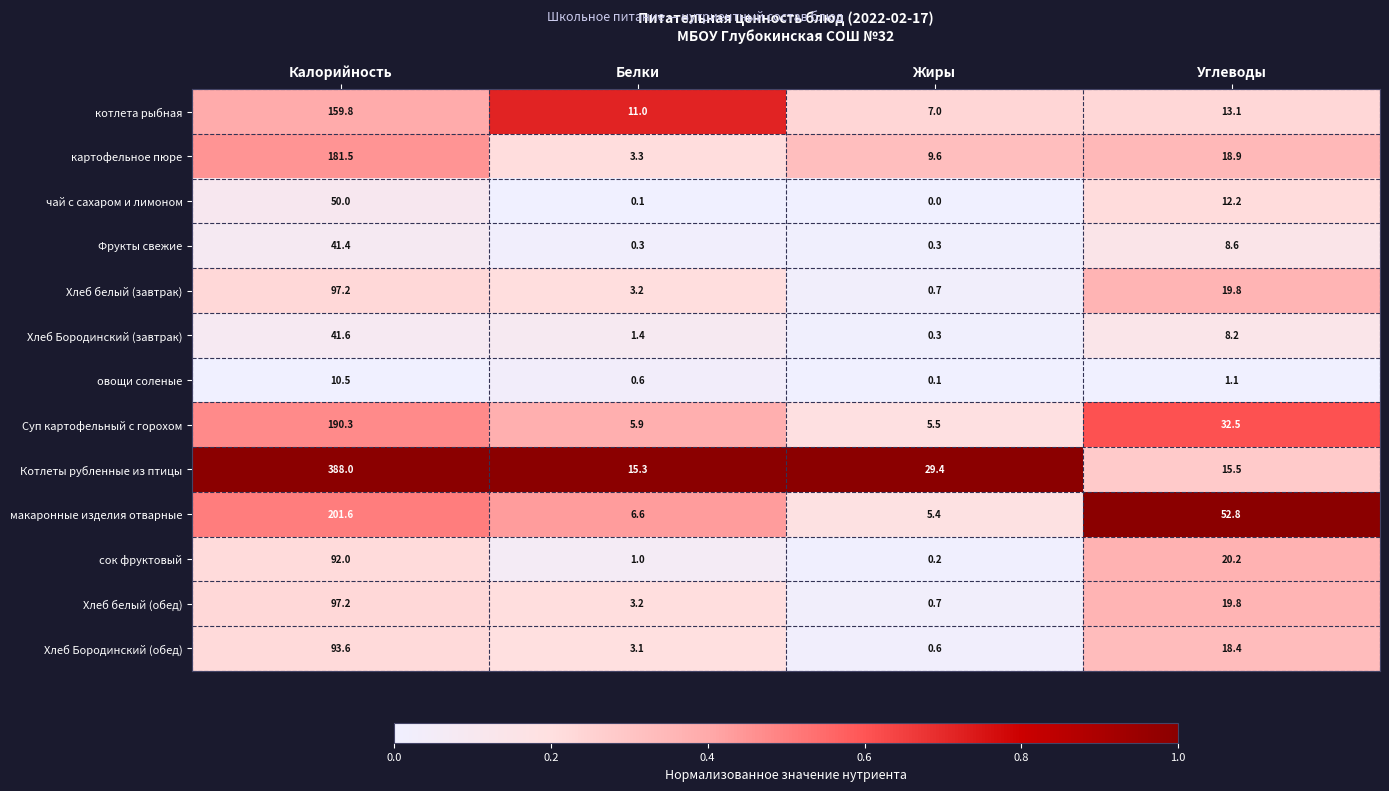

Which label corresponds to the smallest value in the chart?

Жиры